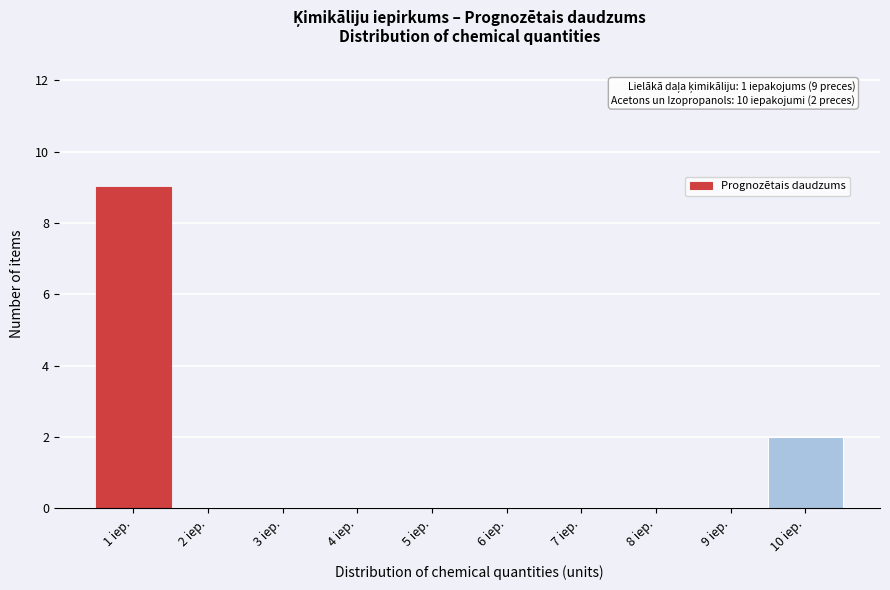

Which range on the x-axis has the tallest bar?

0.5 to 1.5